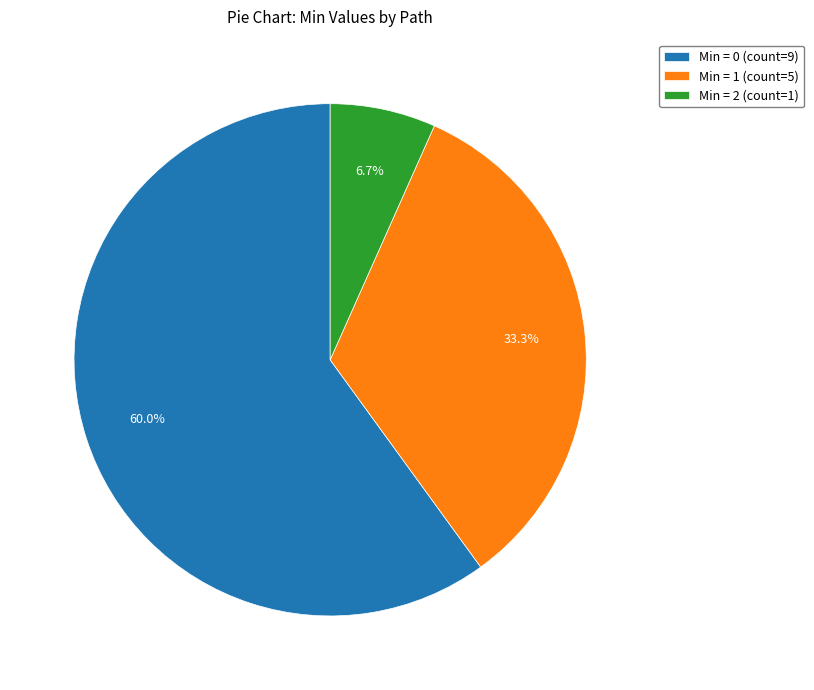

Which category accounts for the majority?

Min = 0 (count=9)